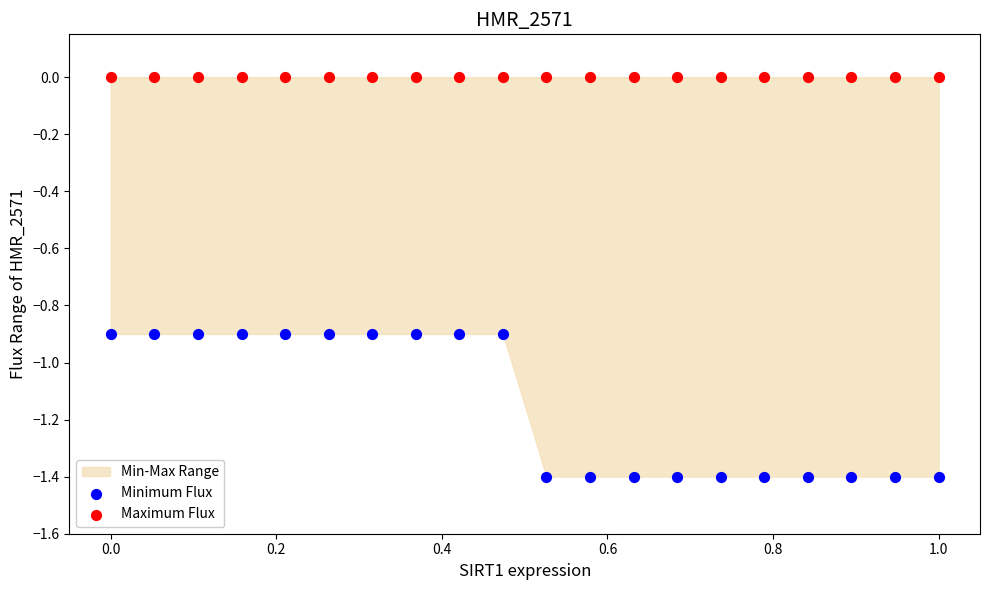

Which series contains the highest Y value?

Maximum Flux